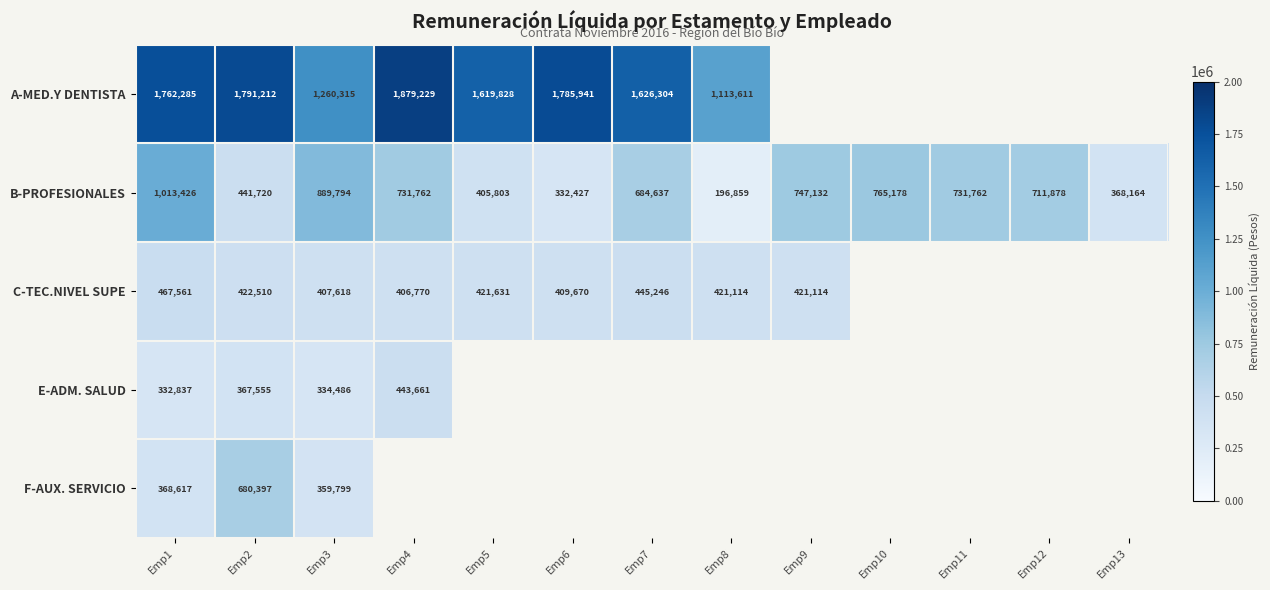

What is the difference between the second highest and minimum values in the B-PROFESIONALES series?

692935